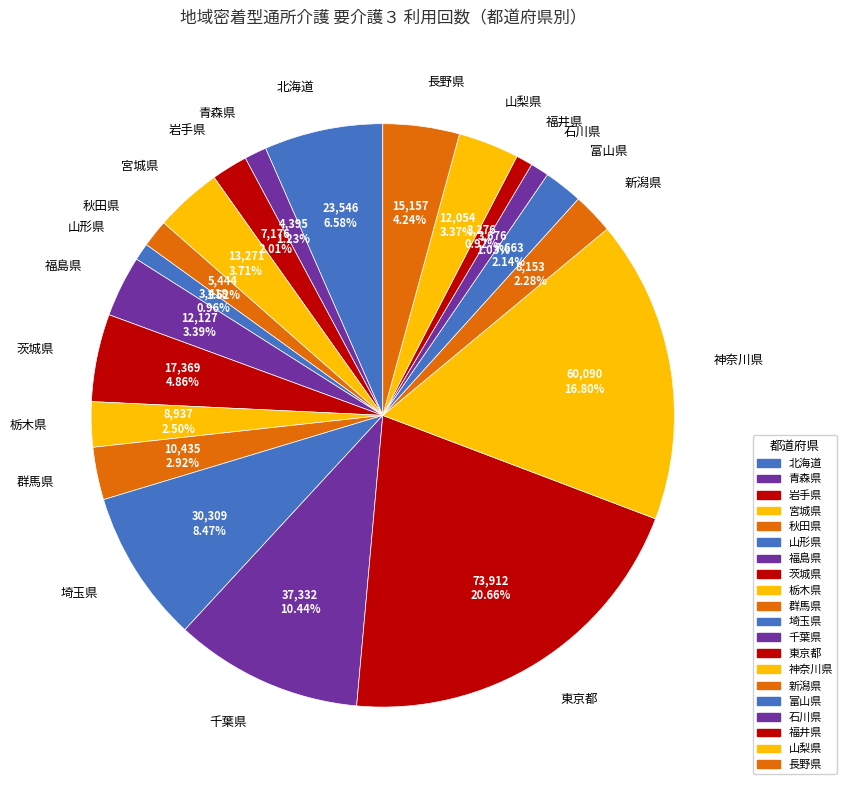

Count the number of slices in the pie.

20